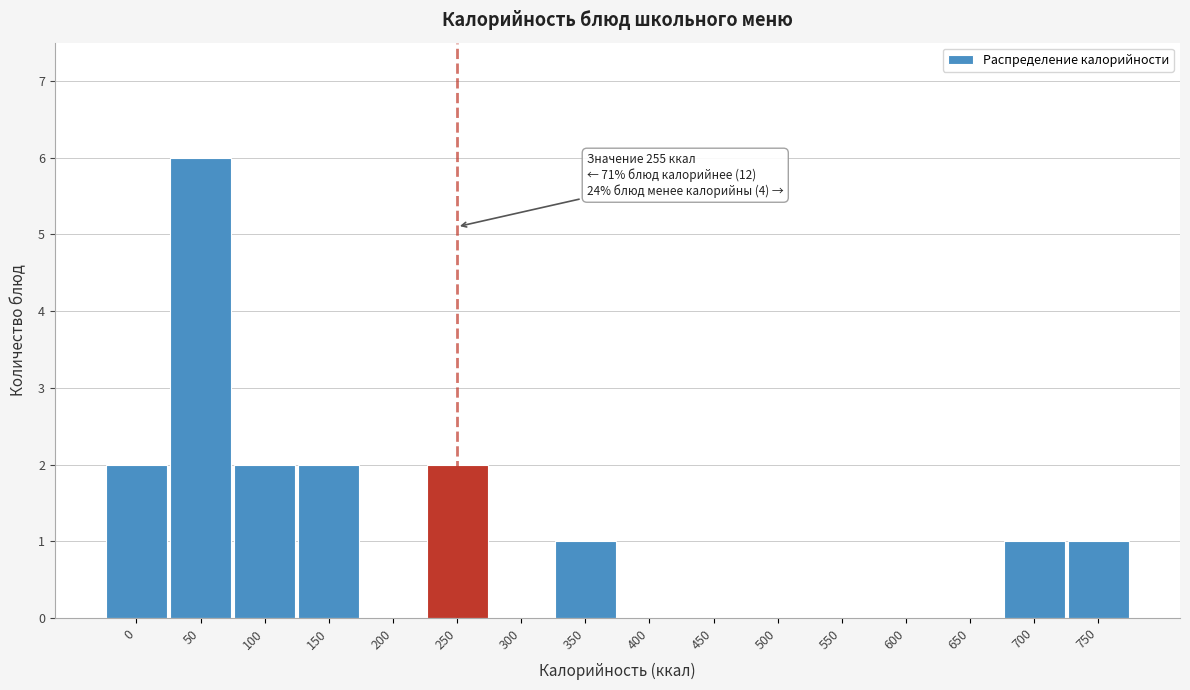

Reading left to right, what are all the values shown in this chart?

0=2	50=6	100=2	150=2	200=0	250=2	300=0	350=1	400=0	450=0	500=0	550=0	600=0	650=0	700=1	750=1